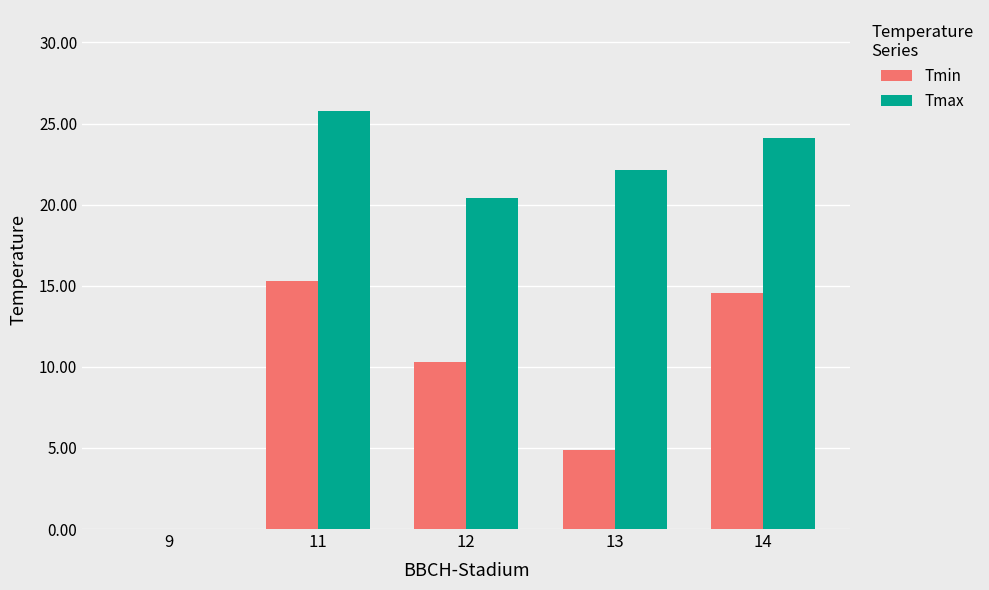

Where is Tmax nearest to the value 12?

12